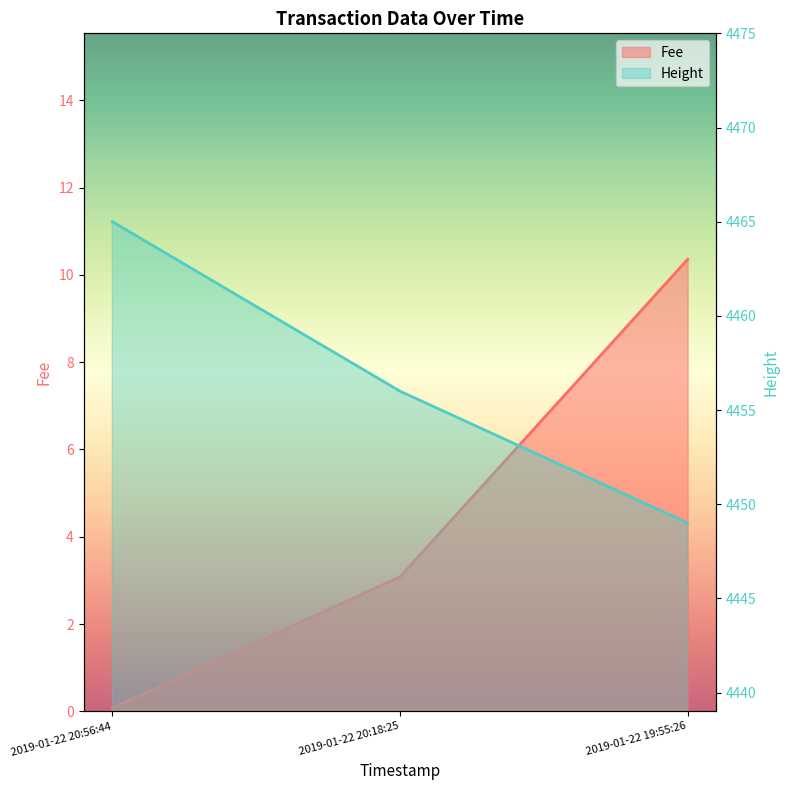

What are all the series names shown in the legend?

Fee, Height